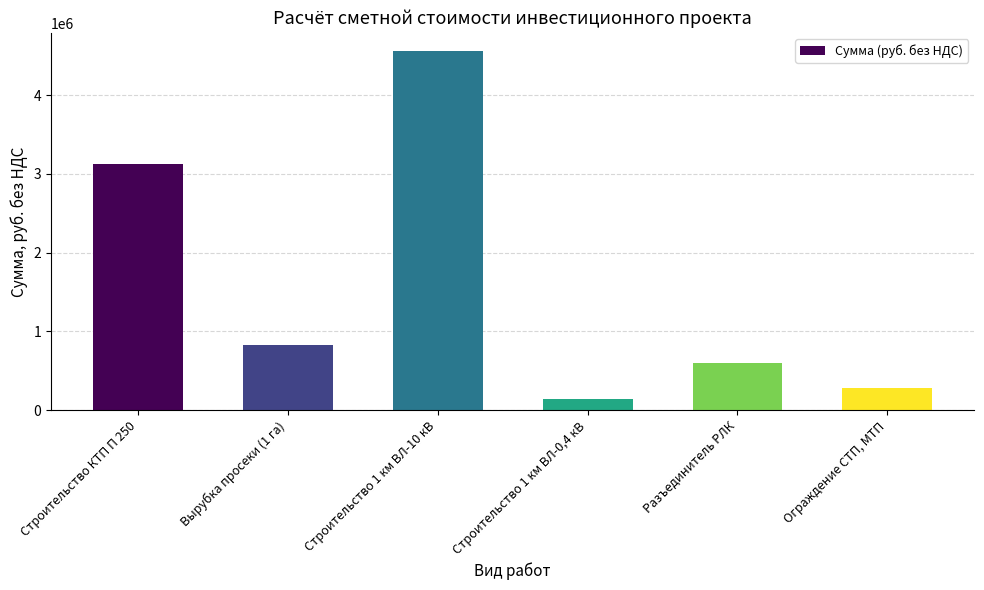

Read the value at Строительство КТП П 250.

3124340.0